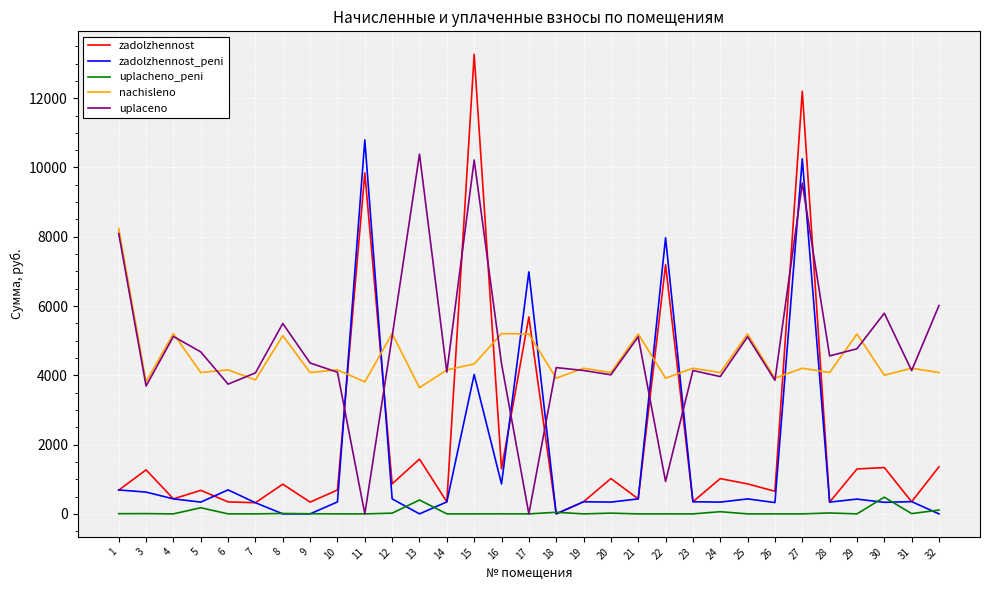

Which series has the widest spread of values?

zadolzhennost